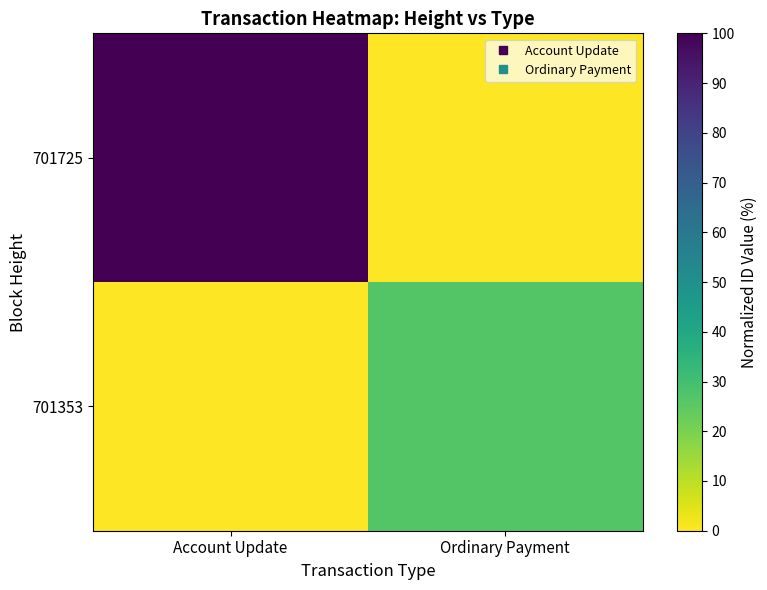

Which series has the largest total across all categories?

701725